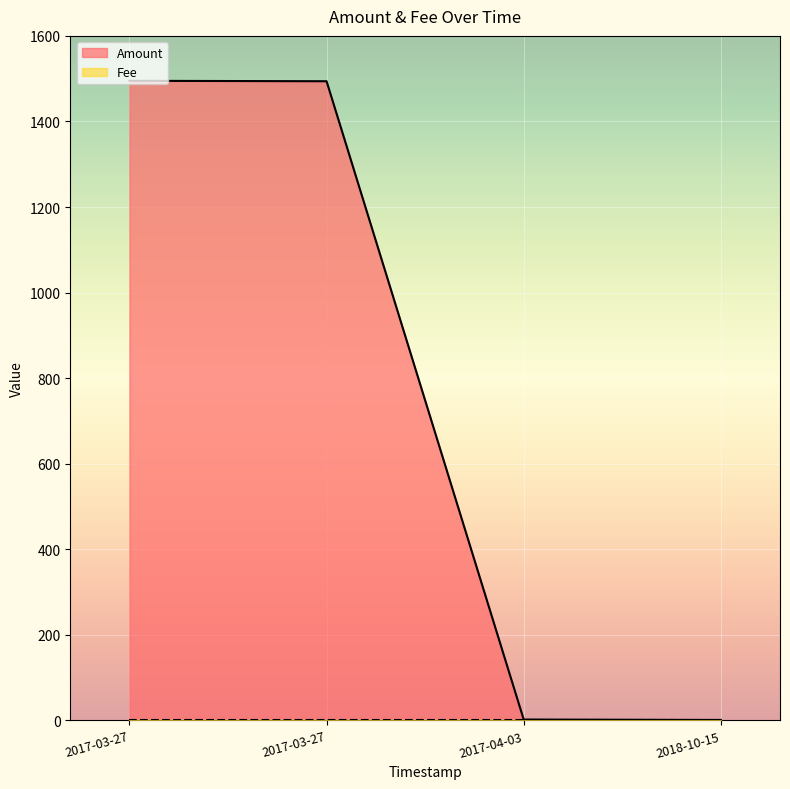

Reading left to right, list all the values displayed in this chart.

1495	1494	2	1